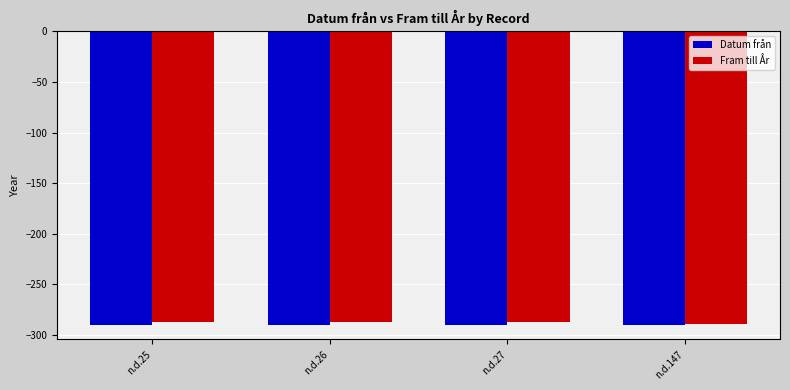

What is the spread (max minus min) of values at n.d.25?

3